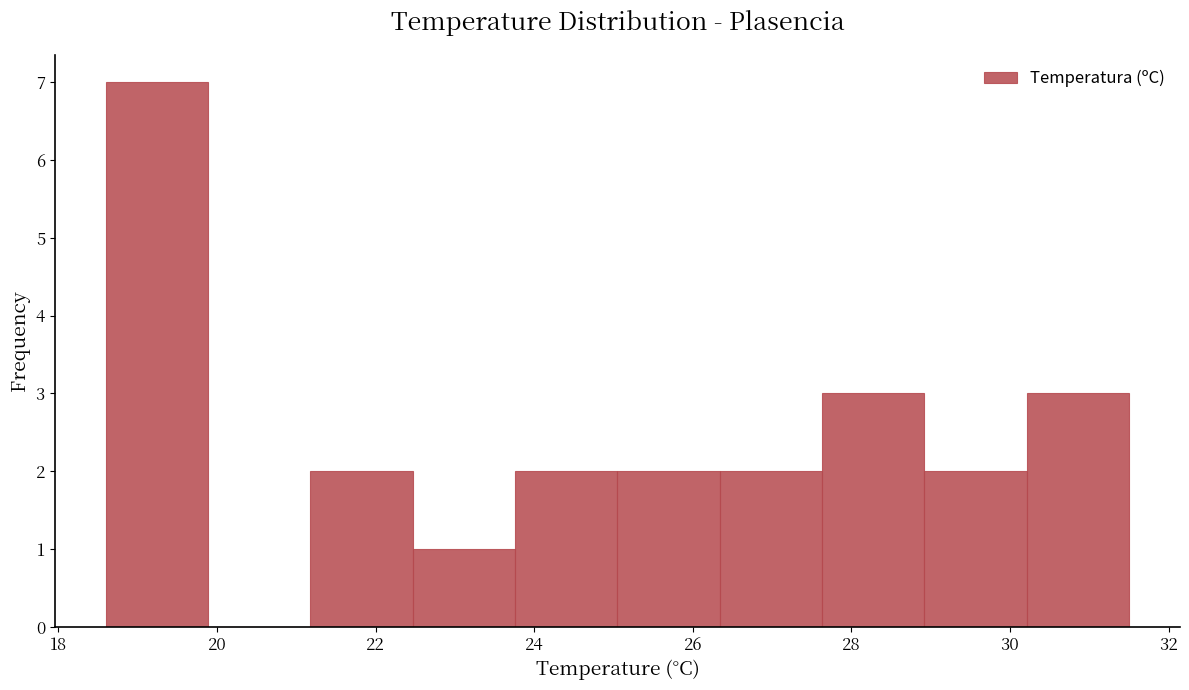

What is the height of the bar covering 29.0 to 30.2 on the x-axis? Neither the bar edges nor the heights are printed on the chart, so give them approximately, as read against the axes.

2